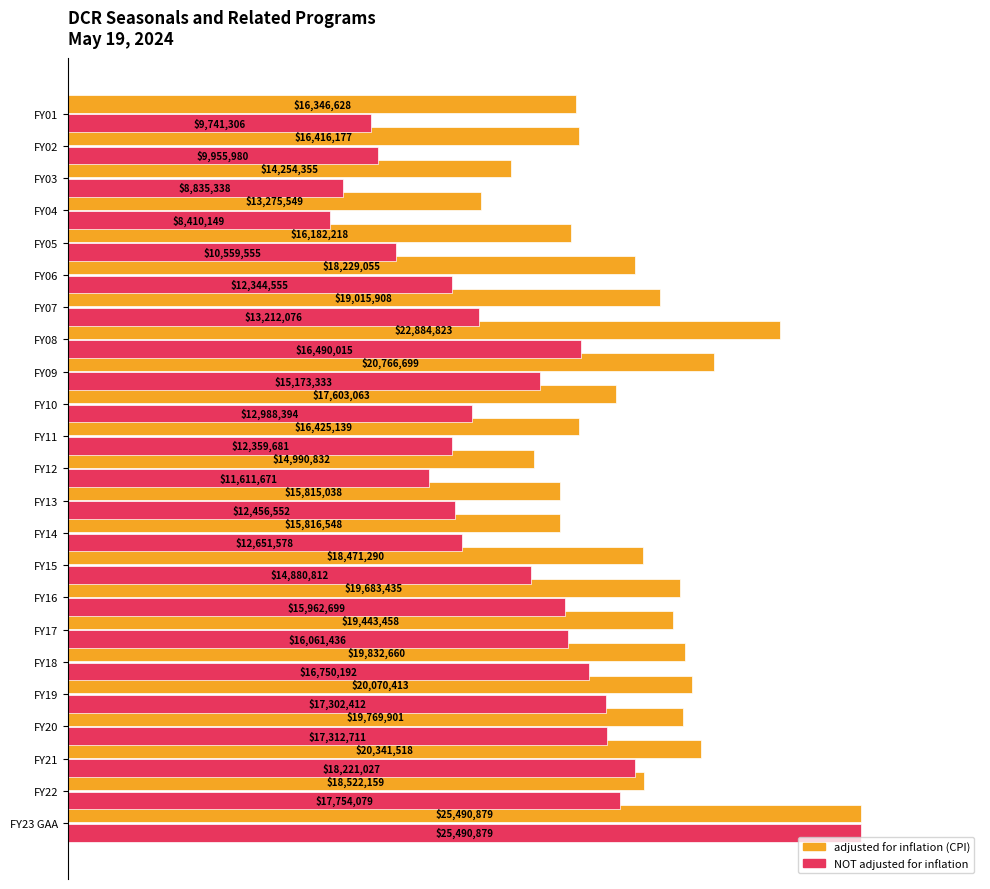

What are all the series names shown in the legend?

adjusted for inflation (CPI), NOT adjusted for inflation